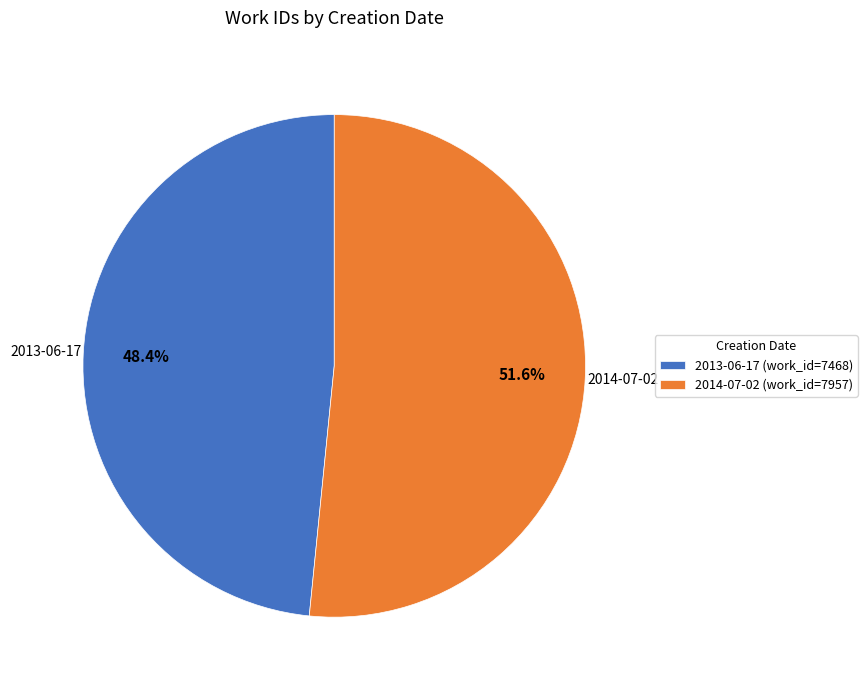

What is the smallest slice in the pie chart?

2013-06-17